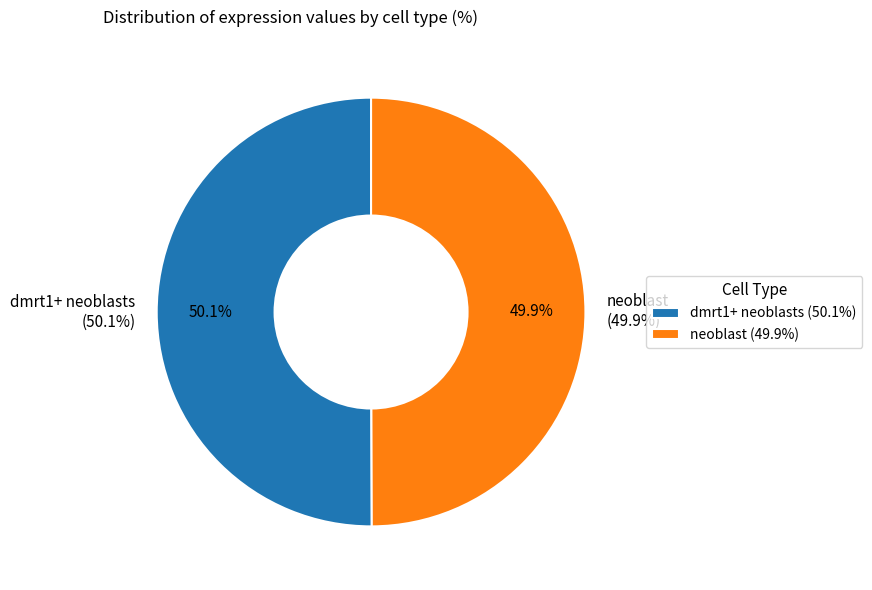

To the nearest percent, what percentage of the pie is neoblast?

50%